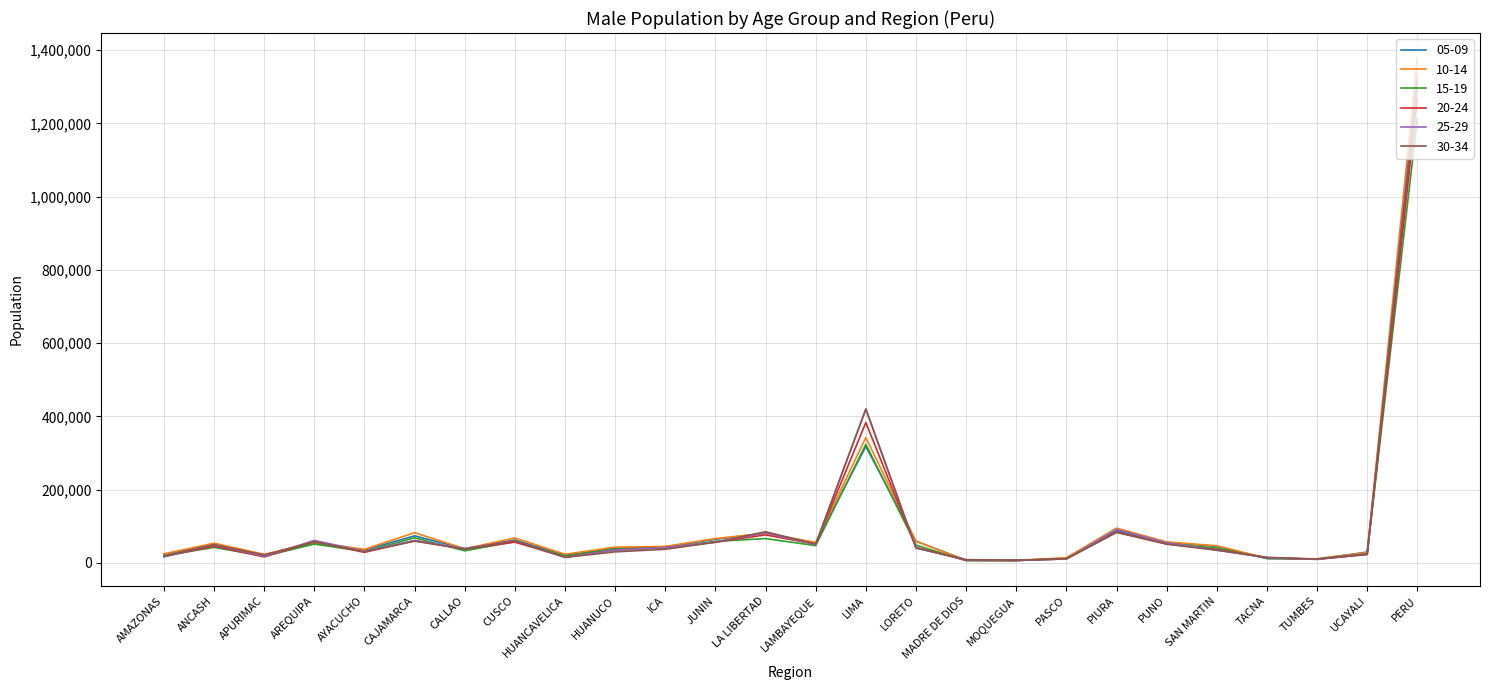

In 05-09, how many points are higher than both neighbors (excluding endpoints)?

7